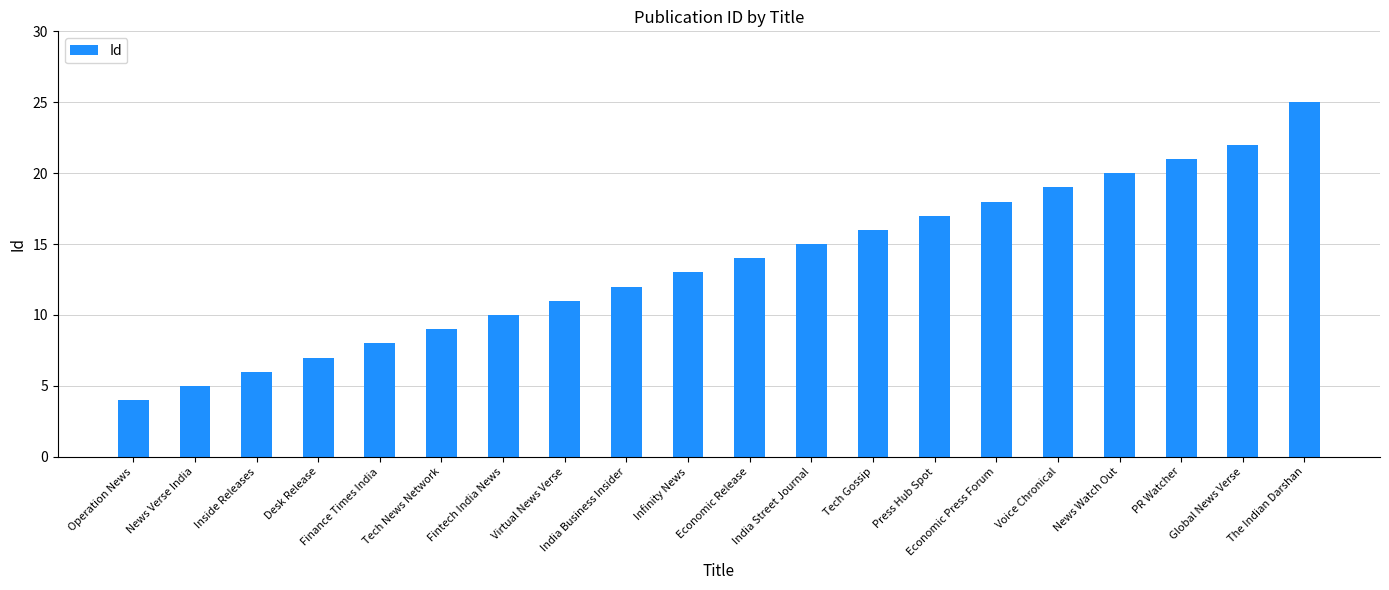

True or false: the data shows 25 at The Indian Darshan.

True